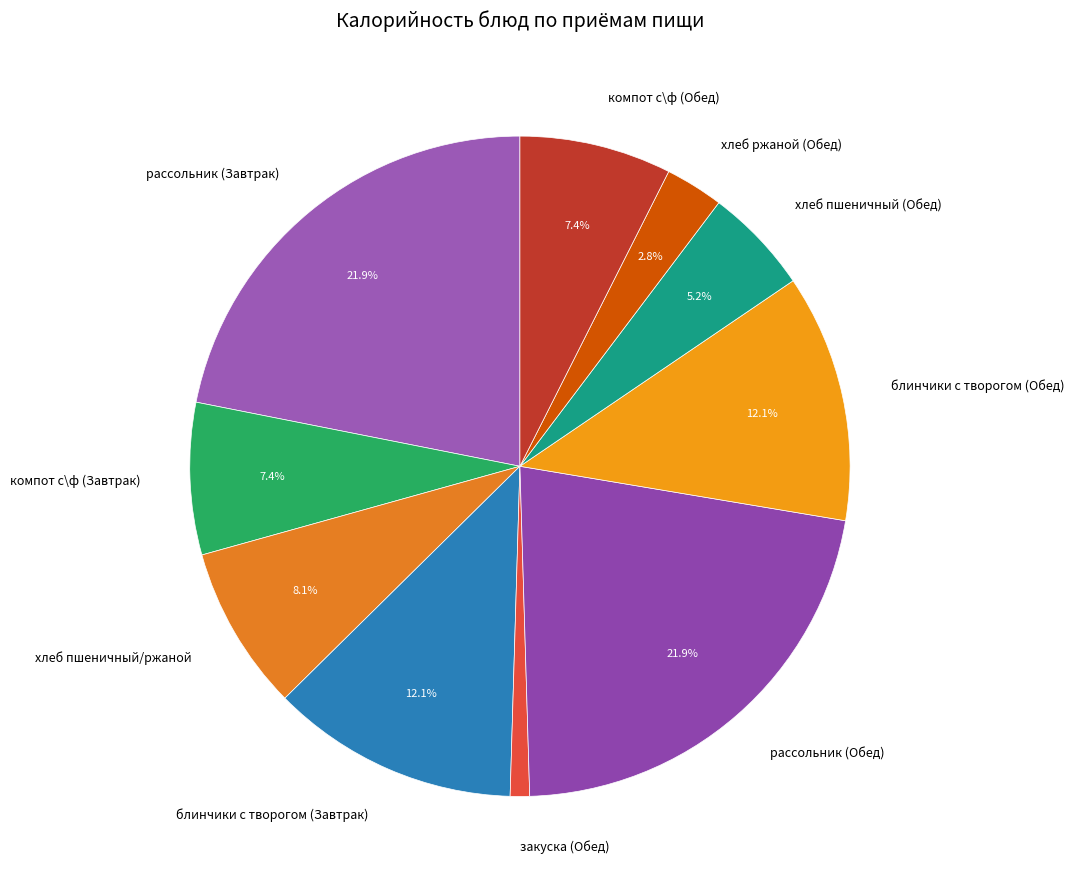

What percentage is the блинчики с творогом (Обед) slice, to the nearest percent?

12%